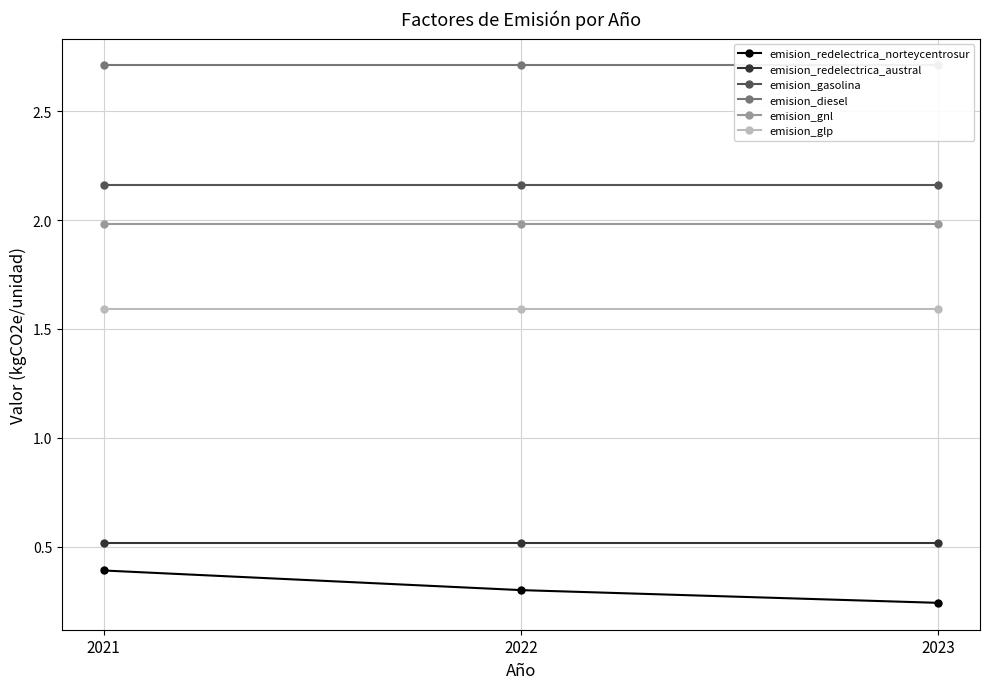

The value of emision_redelectrica_norteycentrosur at 2021 is 0.2. True or false?

False